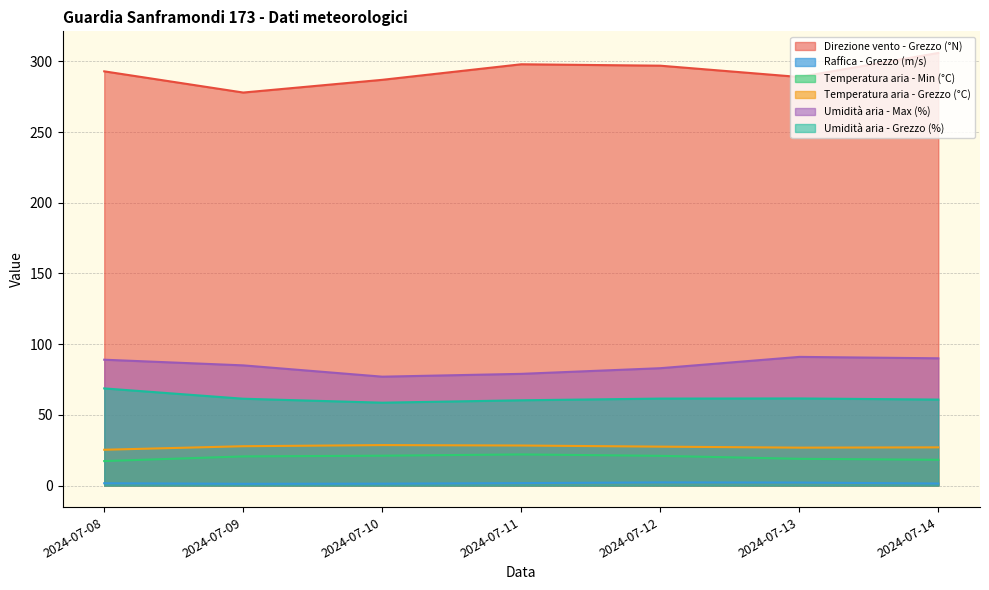

True or false: Raffica - Grezzo (m/s) and Umidità aria - Max (%) cross at least once.

False